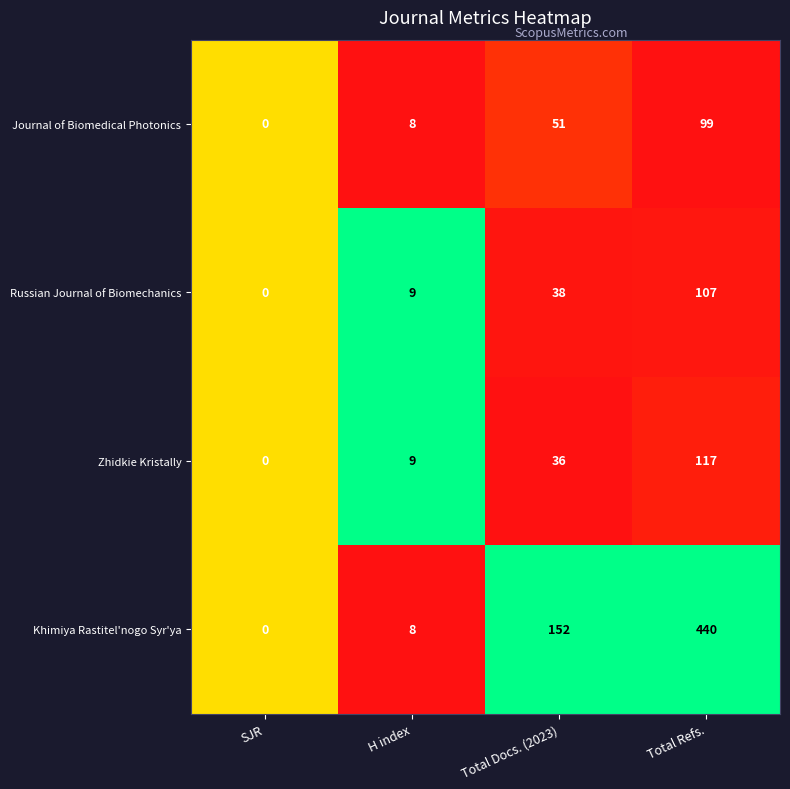

Reading left to right, what are all the values shown in this chart?

Journal of Biomedical Photonics: 0	8	51	99
Russian Journal of Biomechanics: 0	9	38	107
Zhidkie Kristally: 0	9	36	117
Khimiya Rastitel'nogo Syr'ya: 0	8	152	440